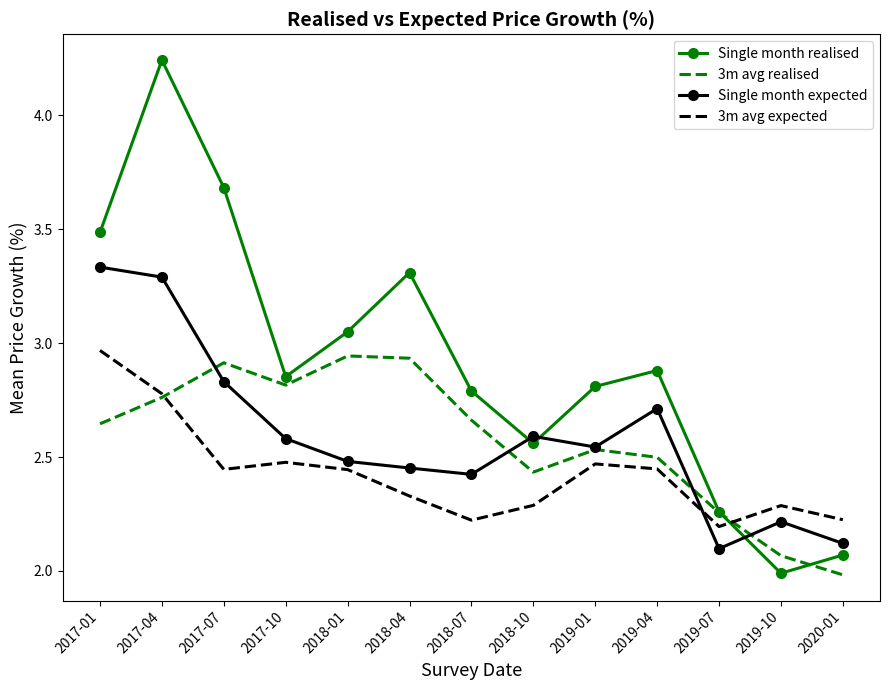

True or false: Single month realised has a value of 3.7 at 2017-07.

True